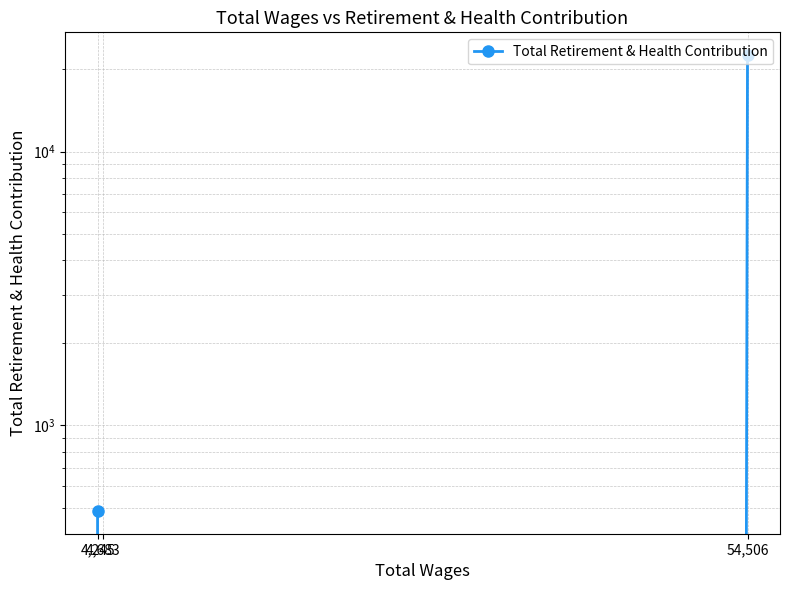

What is the average value?

7668